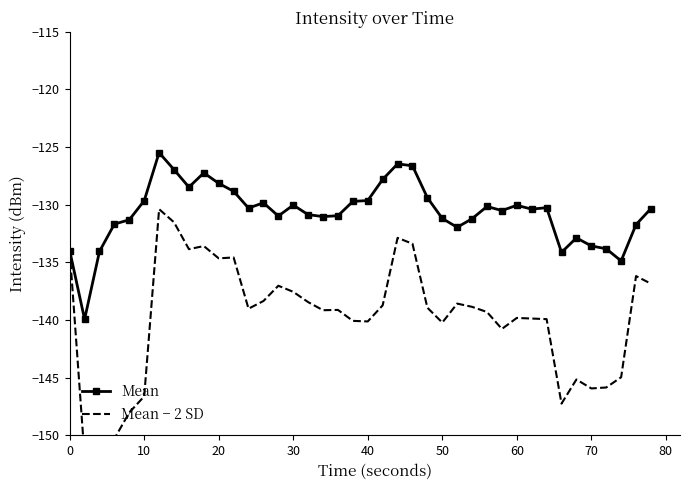

True or false: Mean and Mean − 2 SD cross at least once.

False